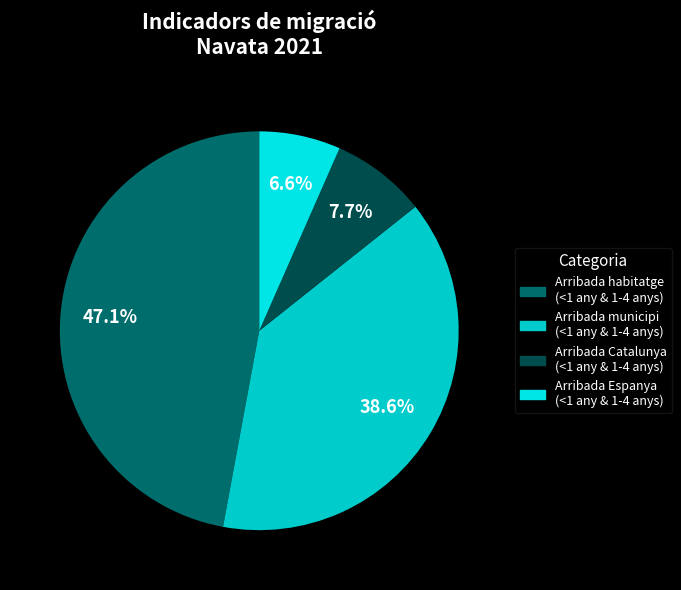

Count the number of slices in the pie.

4